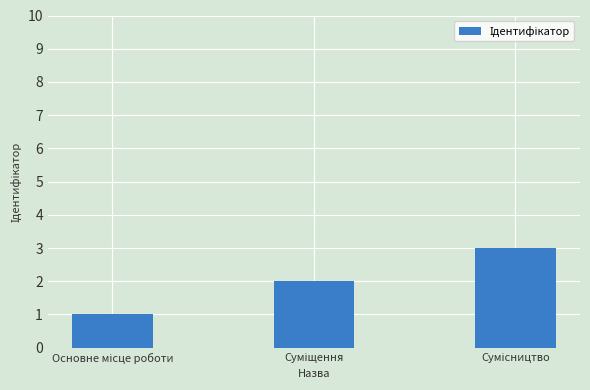

What is the greatest value displayed?

3